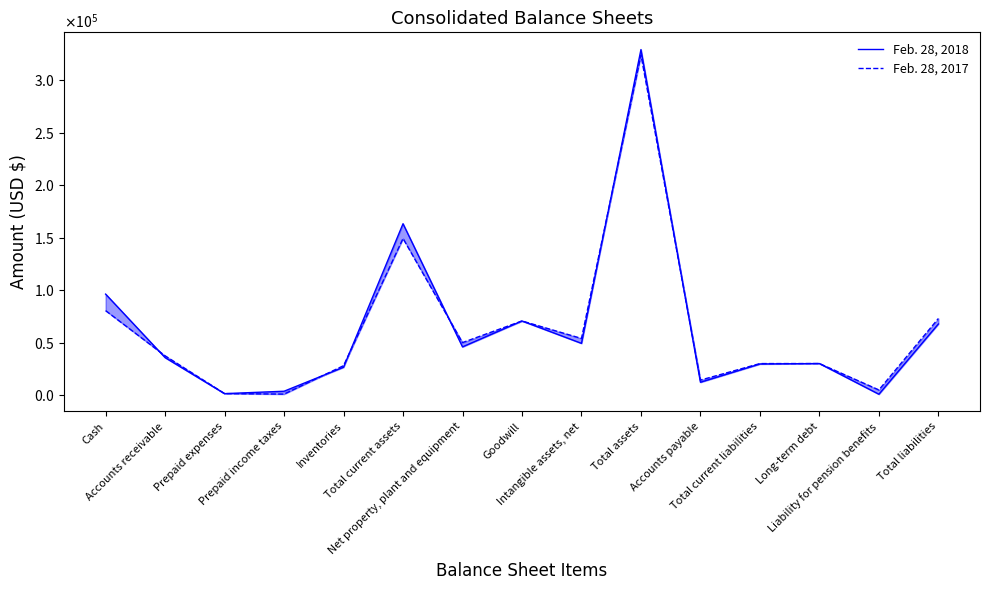

What is the sum of the Feb. 28, 2017 values at Inventories and Intangible assets, net?

81892